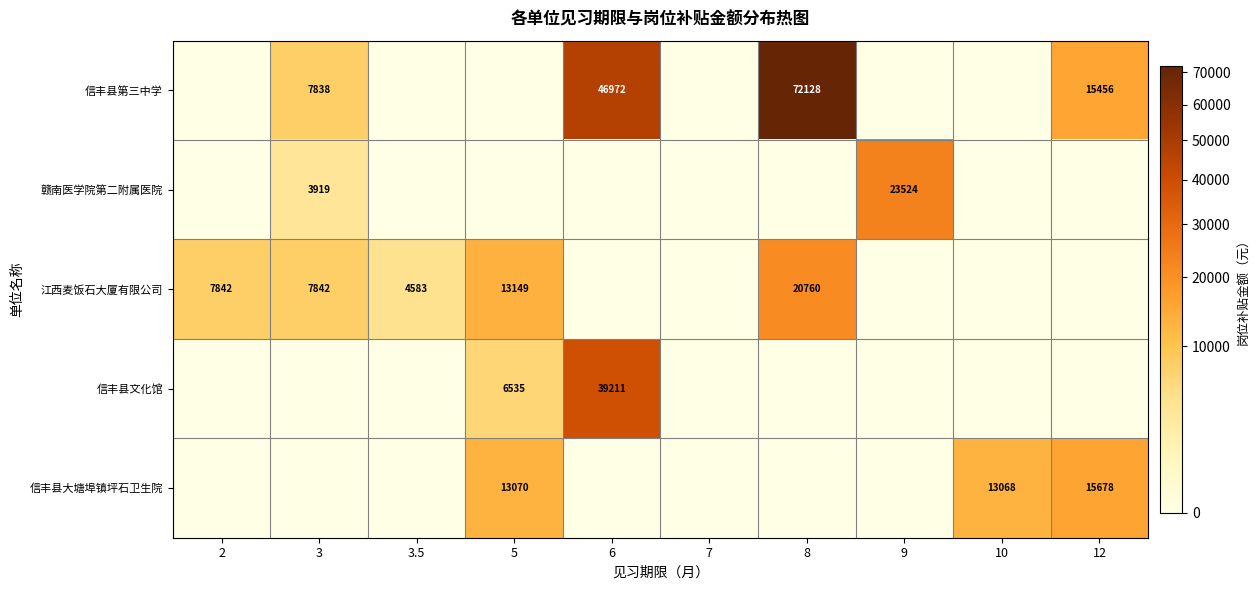

Is it true that 江西麦饭石大厦有限公司 equals 35754 at 8?

False